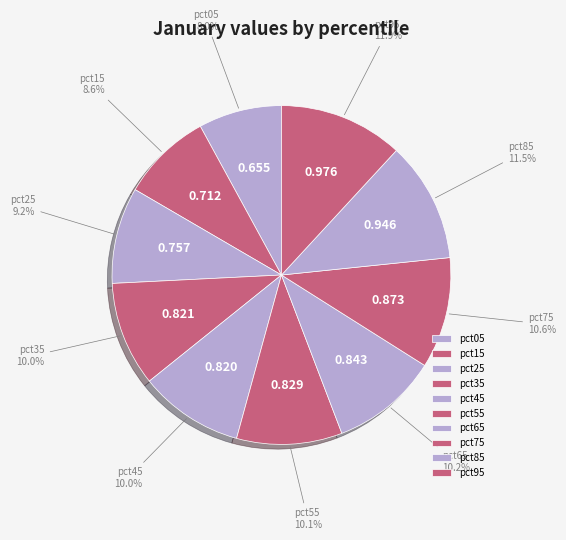

How many segments does this pie chart have?

10